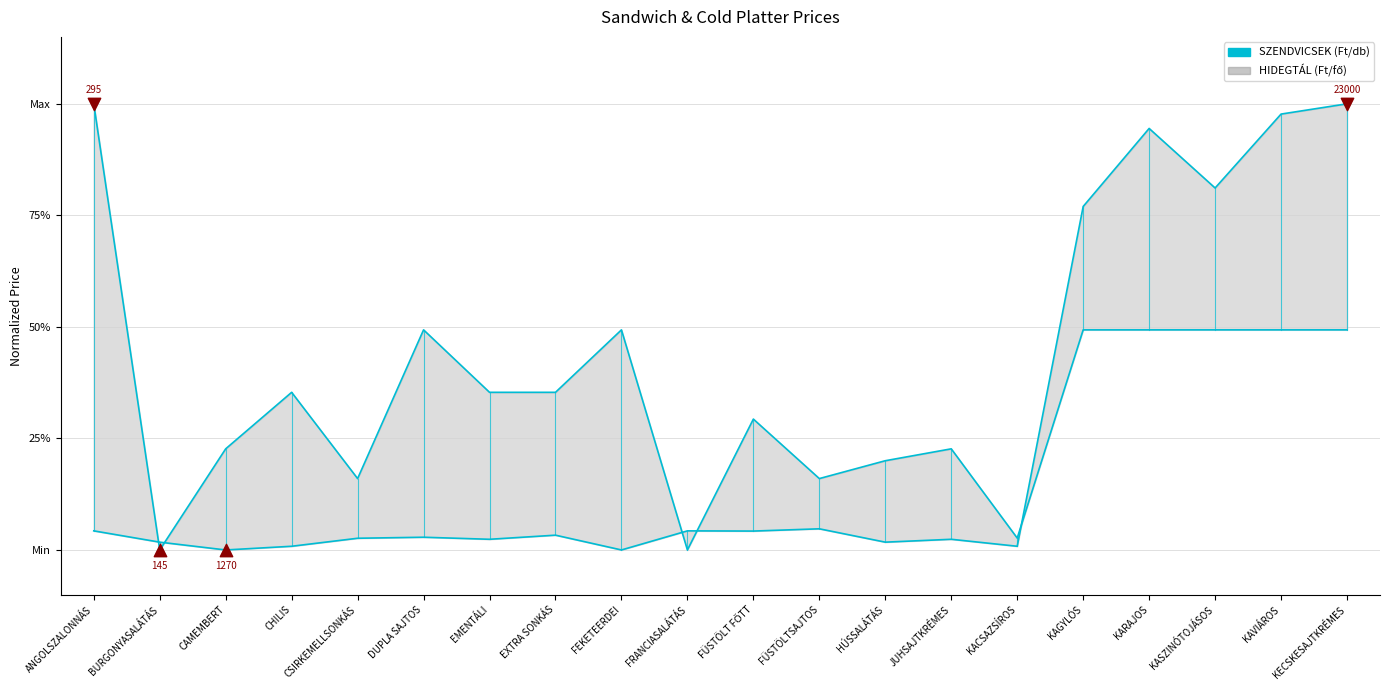

Is the value of HIDEGTÁL (Ft/fő) at EXTRA SONKÁS greater than the value of SZENDVICSEK (Ft/db) at KAVIÁROS?

No